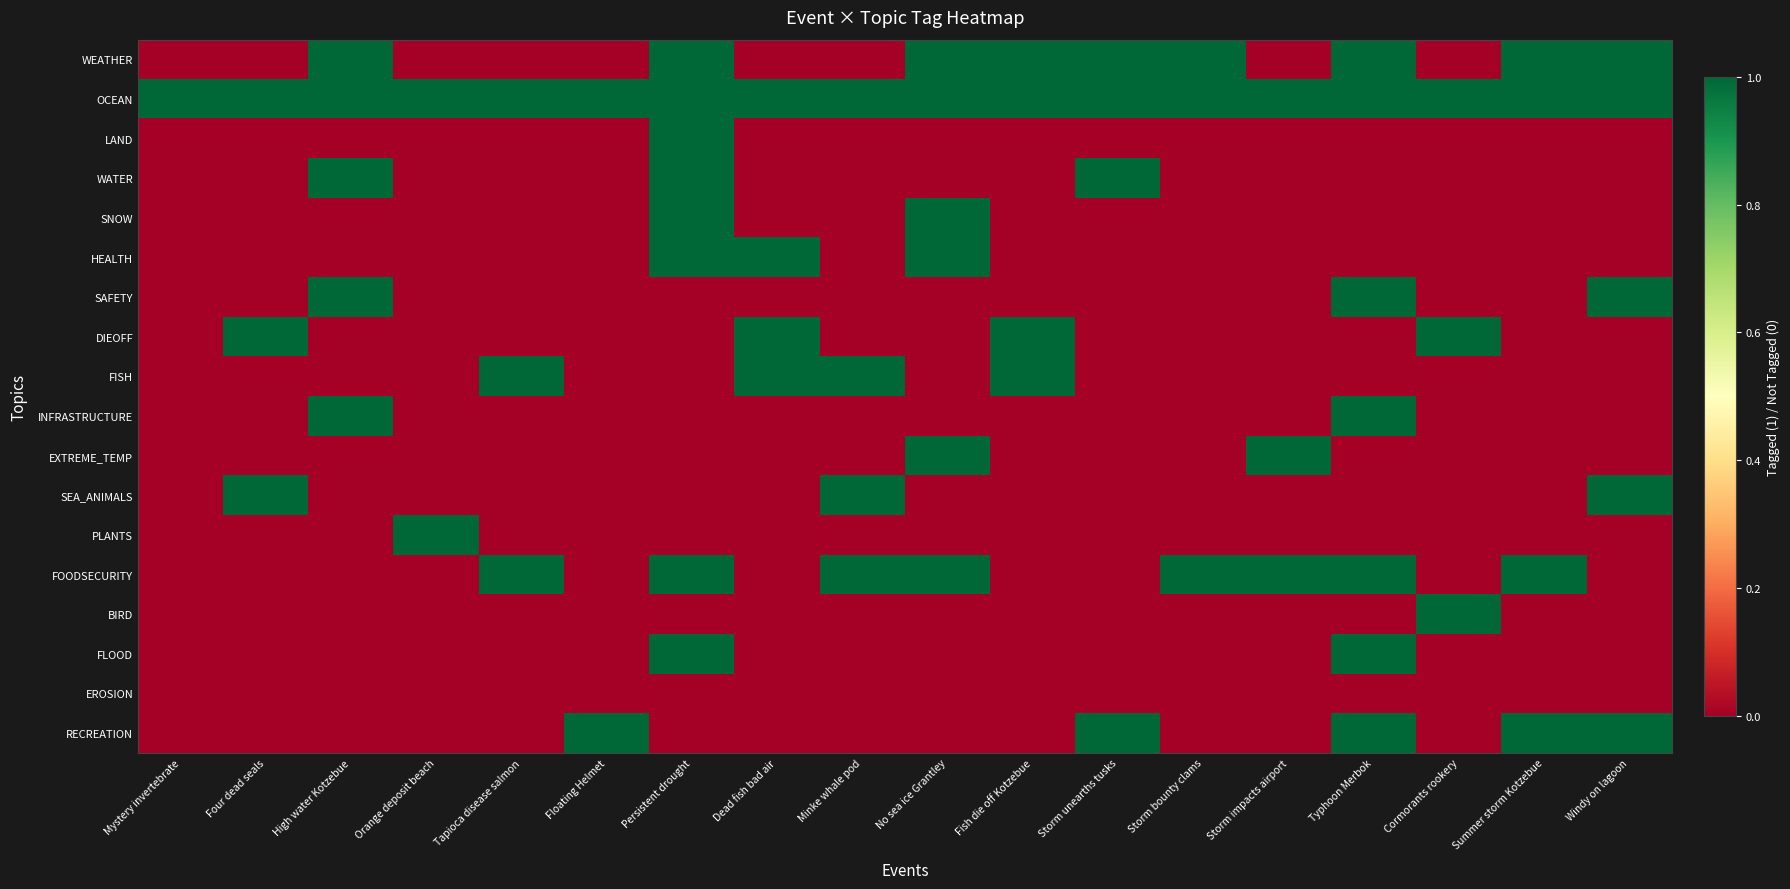

Reading right to left, transcribe all the data shown in this chart.

WEATHER: Windy on lagoon=1	Summer storm Kotzebue=1	Cormorants rookery=0	Typhoon Merbok=1	Storm impacts airport=0	Storm bounty clams=1	Storm unearths tusks=1	Fish die off Kotzebue=1	No sea ice Grantley=1	Minke whale pod=0	Dead fish bad air=0	Persistent drought=1	Floating Helmet=0	Tapioca disease salmon=0	Orange deposit beach=0	High water Kotzebue=1	Four dead seals=0	Mystery invertebrate=0
OCEAN: Windy on lagoon=1	Summer storm Kotzebue=1	Cormorants rookery=1	Typhoon Merbok=1	Storm impacts airport=1	Storm bounty clams=1	Storm unearths tusks=1	Fish die off Kotzebue=1	No sea ice Grantley=1	Minke whale pod=1	Dead fish bad air=1	Persistent drought=1	Floating Helmet=1	Tapioca disease salmon=1	Orange deposit beach=1	High water Kotzebue=1	Four dead seals=1	Mystery invertebrate=1
LAND: Windy on lagoon=0	Summer storm Kotzebue=0	Cormorants rookery=0	Typhoon Merbok=0	Storm impacts airport=0	Storm bounty clams=0	Storm unearths tusks=0	Fish die off Kotzebue=0	No sea ice Grantley=0	Minke whale pod=0	Dead fish bad air=0	Persistent drought=1	Floating Helmet=0	Tapioca disease salmon=0	Orange deposit beach=0	High water Kotzebue=0	Four dead seals=0	Mystery invertebrate=0
WATER: Windy on lagoon=0	Summer storm Kotzebue=0	Cormorants rookery=0	Typhoon Merbok=0	Storm impacts airport=0	Storm bounty clams=0	Storm unearths tusks=1	Fish die off Kotzebue=0	No sea ice Grantley=0	Minke whale pod=0	Dead fish bad air=0	Persistent drought=1	Floating Helmet=0	Tapioca disease salmon=0	Orange deposit beach=0	High water Kotzebue=1	Four dead seals=0	Mystery invertebrate=0
SNOW: Windy on lagoon=0	Summer storm Kotzebue=0	Cormorants rookery=0	Typhoon Merbok=0	Storm impacts airport=0	Storm bounty clams=0	Storm unearths tusks=0	Fish die off Kotzebue=0	No sea ice Grantley=1	Minke whale pod=0	Dead fish bad air=0	Persistent drought=1	Floating Helmet=0	Tapioca disease salmon=0	Orange deposit beach=0	High water Kotzebue=0	Four dead seals=0	Mystery invertebrate=0
HEALTH: Windy on lagoon=0	Summer storm Kotzebue=0	Cormorants rookery=0	Typhoon Merbok=0	Storm impacts airport=0	Storm bounty clams=0	Storm unearths tusks=0	Fish die off Kotzebue=0	No sea ice Grantley=1	Minke whale pod=0	Dead fish bad air=1	Persistent drought=1	Floating Helmet=0	Tapioca disease salmon=0	Orange deposit beach=0	High water Kotzebue=0	Four dead seals=0	Mystery invertebrate=0
SAFETY: Windy on lagoon=1	Summer storm Kotzebue=0	Cormorants rookery=0	Typhoon Merbok=1	Storm impacts airport=0	Storm bounty clams=0	Storm unearths tusks=0	Fish die off Kotzebue=0	No sea ice Grantley=0	Minke whale pod=0	Dead fish bad air=0	Persistent drought=0	Floating Helmet=0	Tapioca disease salmon=0	Orange deposit beach=0	High water Kotzebue=1	Four dead seals=0	Mystery invertebrate=0
DIEOFF: Windy on lagoon=0	Summer storm Kotzebue=0	Cormorants rookery=1	Typhoon Merbok=0	Storm impacts airport=0	Storm bounty clams=0	Storm unearths tusks=0	Fish die off Kotzebue=1	No sea ice Grantley=0	Minke whale pod=0	Dead fish bad air=1	Persistent drought=0	Floating Helmet=0	Tapioca disease salmon=0	Orange deposit beach=0	High water Kotzebue=0	Four dead seals=1	Mystery invertebrate=0
FISH: Windy on lagoon=0	Summer storm Kotzebue=0	Cormorants rookery=0	Typhoon Merbok=0	Storm impacts airport=0	Storm bounty clams=0	Storm unearths tusks=0	Fish die off Kotzebue=1	No sea ice Grantley=0	Minke whale pod=1	Dead fish bad air=1	Persistent drought=0	Floating Helmet=0	Tapioca disease salmon=1	Orange deposit beach=0	High water Kotzebue=0	Four dead seals=0	Mystery invertebrate=0
INFRASTRUCTURE: Windy on lagoon=0	Summer storm Kotzebue=0	Cormorants rookery=0	Typhoon Merbok=1	Storm impacts airport=0	Storm bounty clams=0	Storm unearths tusks=0	Fish die off Kotzebue=0	No sea ice Grantley=0	Minke whale pod=0	Dead fish bad air=0	Persistent drought=0	Floating Helmet=0	Tapioca disease salmon=0	Orange deposit beach=0	High water Kotzebue=1	Four dead seals=0	Mystery invertebrate=0
EXTREME_TEMP: Windy on lagoon=0	Summer storm Kotzebue=0	Cormorants rookery=0	Typhoon Merbok=0	Storm impacts airport=1	Storm bounty clams=0	Storm unearths tusks=0	Fish die off Kotzebue=0	No sea ice Grantley=1	Minke whale pod=0	Dead fish bad air=0	Persistent drought=0	Floating Helmet=0	Tapioca disease salmon=0	Orange deposit beach=0	High water Kotzebue=0	Four dead seals=0	Mystery invertebrate=0
SEA_ANIMALS: Windy on lagoon=1	Summer storm Kotzebue=0	Cormorants rookery=0	Typhoon Merbok=0	Storm impacts airport=0	Storm bounty clams=0	Storm unearths tusks=0	Fish die off Kotzebue=0	No sea ice Grantley=0	Minke whale pod=1	Dead fish bad air=0	Persistent drought=0	Floating Helmet=0	Tapioca disease salmon=0	Orange deposit beach=0	High water Kotzebue=0	Four dead seals=1	Mystery invertebrate=0
PLANTS: Windy on lagoon=0	Summer storm Kotzebue=0	Cormorants rookery=0	Typhoon Merbok=0	Storm impacts airport=0	Storm bounty clams=0	Storm unearths tusks=0	Fish die off Kotzebue=0	No sea ice Grantley=0	Minke whale pod=0	Dead fish bad air=0	Persistent drought=0	Floating Helmet=0	Tapioca disease salmon=0	Orange deposit beach=1	High water Kotzebue=0	Four dead seals=0	Mystery invertebrate=0
FOODSECURITY: Windy on lagoon=0	Summer storm Kotzebue=1	Cormorants rookery=0	Typhoon Merbok=1	Storm impacts airport=1	Storm bounty clams=1	Storm unearths tusks=0	Fish die off Kotzebue=0	No sea ice Grantley=1	Minke whale pod=1	Dead fish bad air=0	Persistent drought=1	Floating Helmet=0	Tapioca disease salmon=1	Orange deposit beach=0	High water Kotzebue=0	Four dead seals=0	Mystery invertebrate=0
BIRD: Windy on lagoon=0	Summer storm Kotzebue=0	Cormorants rookery=1	Typhoon Merbok=0	Storm impacts airport=0	Storm bounty clams=0	Storm unearths tusks=0	Fish die off Kotzebue=0	No sea ice Grantley=0	Minke whale pod=0	Dead fish bad air=0	Persistent drought=0	Floating Helmet=0	Tapioca disease salmon=0	Orange deposit beach=0	High water Kotzebue=0	Four dead seals=0	Mystery invertebrate=0
FLOOD: Windy on lagoon=0	Summer storm Kotzebue=0	Cormorants rookery=0	Typhoon Merbok=1	Storm impacts airport=0	Storm bounty clams=0	Storm unearths tusks=0	Fish die off Kotzebue=0	No sea ice Grantley=0	Minke whale pod=0	Dead fish bad air=0	Persistent drought=1	Floating Helmet=0	Tapioca disease salmon=0	Orange deposit beach=0	High water Kotzebue=0	Four dead seals=0	Mystery invertebrate=0
EROSION: Windy on lagoon=0	Summer storm Kotzebue=0	Cormorants rookery=0	Typhoon Merbok=0	Storm impacts airport=0	Storm bounty clams=0	Storm unearths tusks=0	Fish die off Kotzebue=0	No sea ice Grantley=0	Minke whale pod=0	Dead fish bad air=0	Persistent drought=0	Floating Helmet=0	Tapioca disease salmon=0	Orange deposit beach=0	High water Kotzebue=0	Four dead seals=0	Mystery invertebrate=0
RECREATION: Windy on lagoon=1	Summer storm Kotzebue=1	Cormorants rookery=0	Typhoon Merbok=1	Storm impacts airport=0	Storm bounty clams=0	Storm unearths tusks=1	Fish die off Kotzebue=0	No sea ice Grantley=0	Minke whale pod=0	Dead fish bad air=0	Persistent drought=0	Floating Helmet=1	Tapioca disease salmon=0	Orange deposit beach=0	High water Kotzebue=0	Four dead seals=0	Mystery invertebrate=0